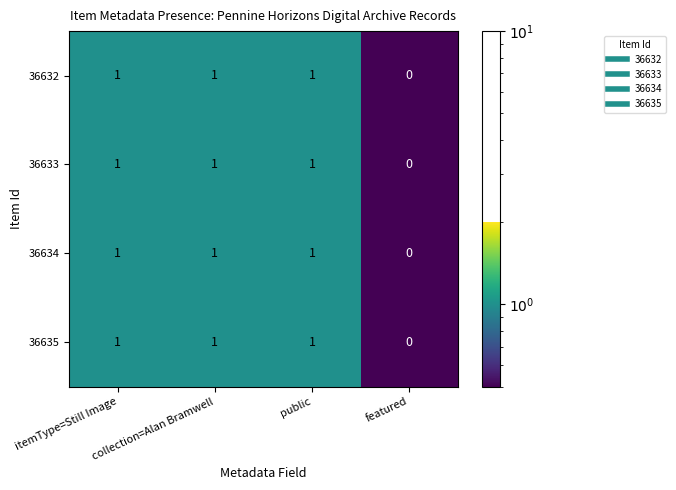

The value of 36635 at collection=Alan Bramwell is 2. True or false?

False